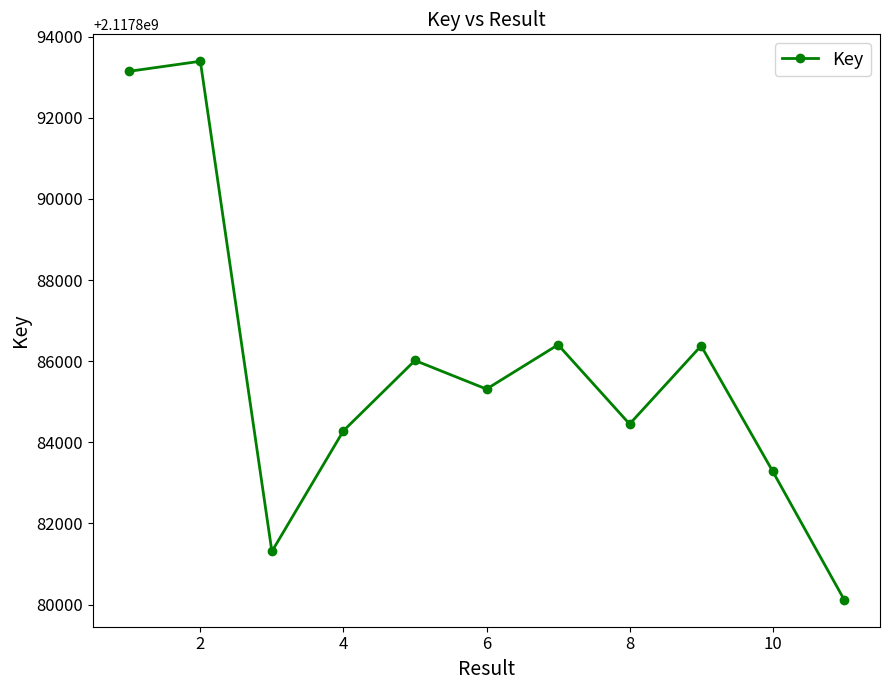

What is the greatest value displayed?

2117893393